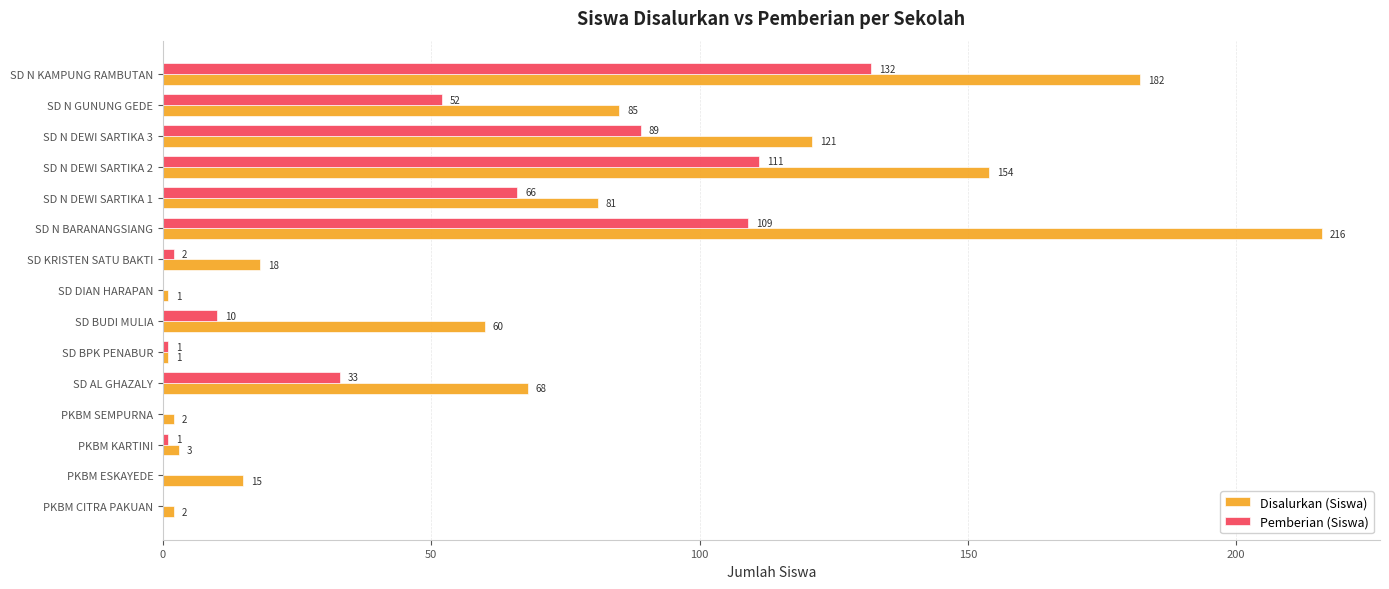

What is the sum of the Pemberian (Siswa) values at SD N DEWI SARTIKA 2 and PKBM KARTINI?

112